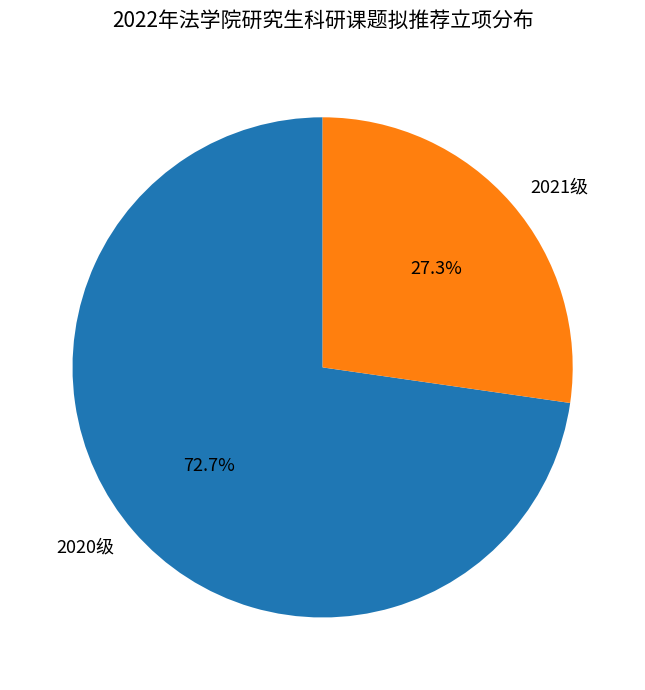

Which slice is the largest?

2020级